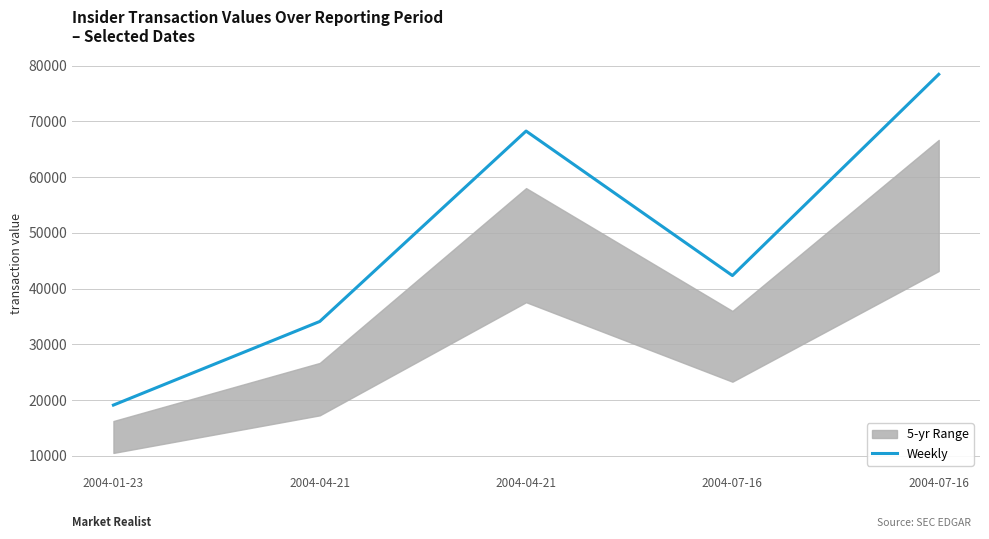

What is the label of the 1st point from the right?

2004-07-16